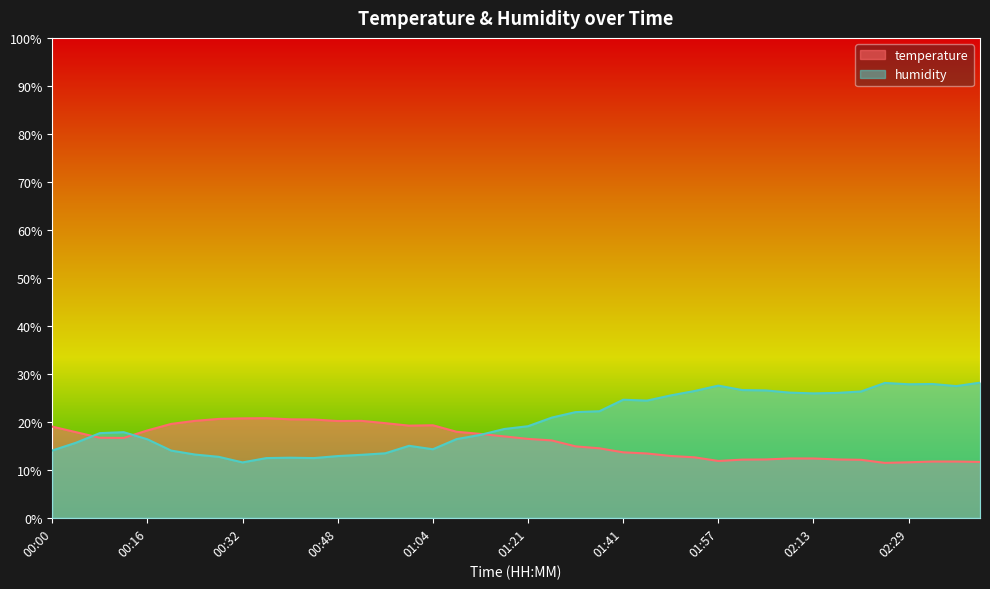

True or false: temperature has a value of 7.3 at 02:41.

False